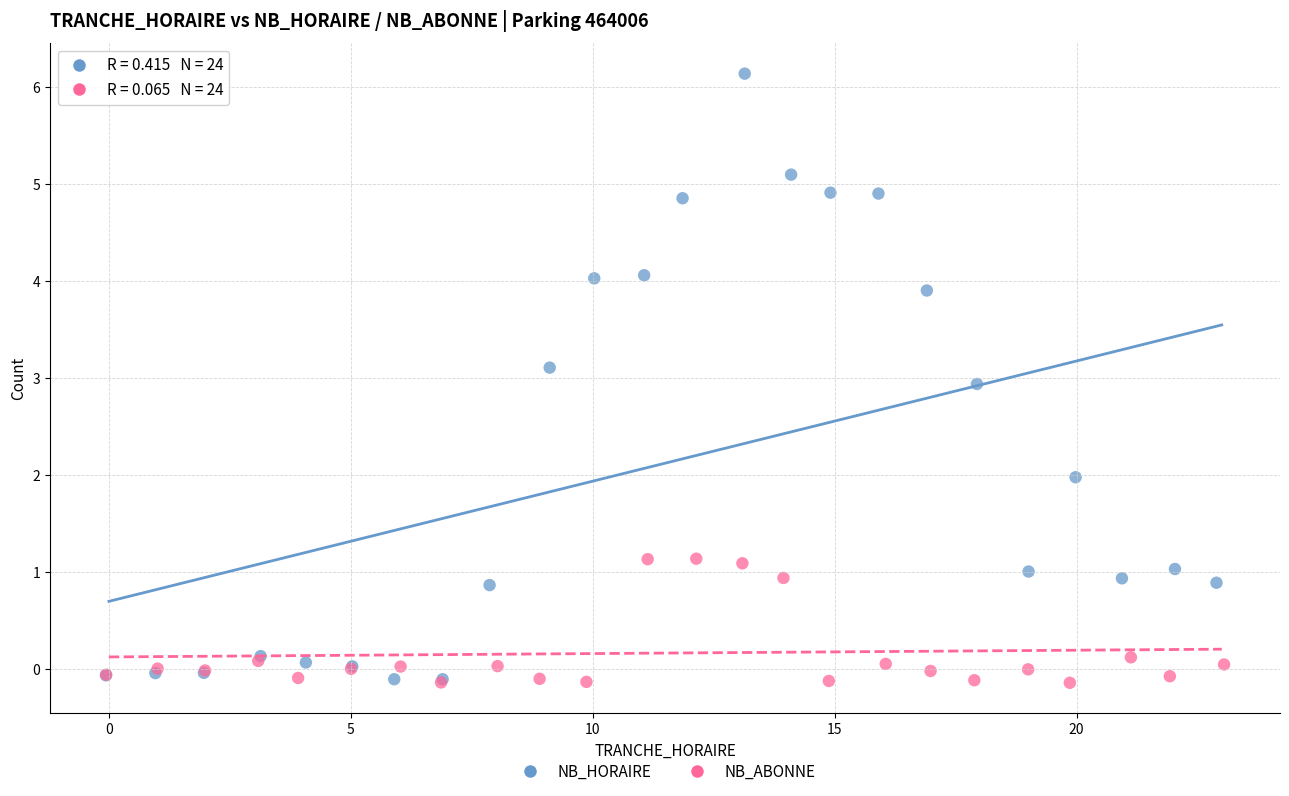

Which series has the largest Y range (max minus min)?

NB_HORAIRE